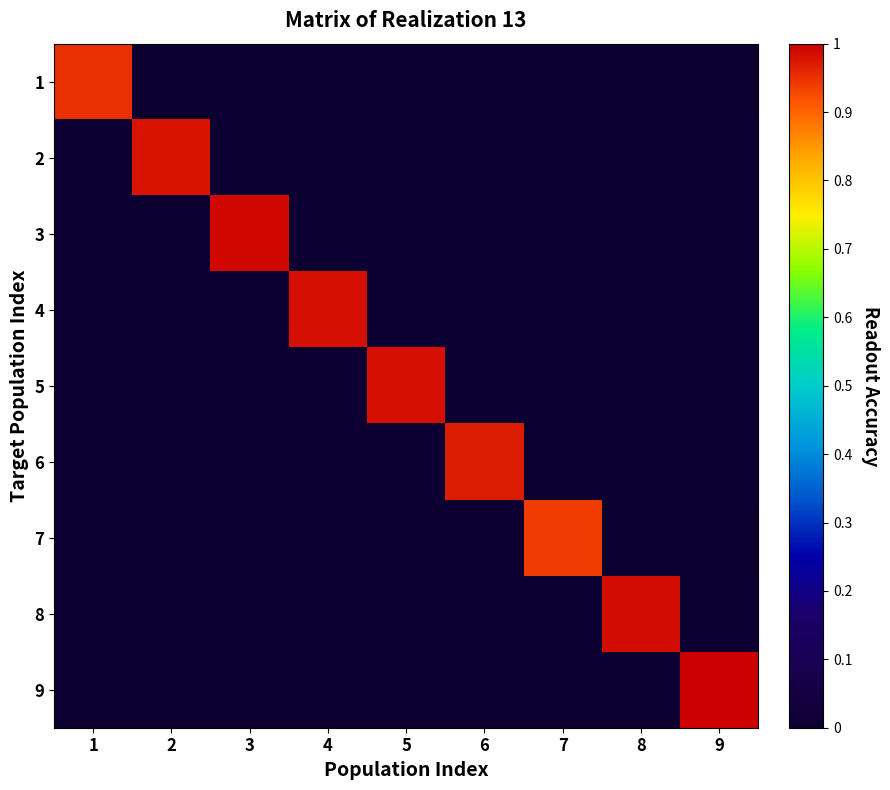

Reading left to right, what are all the values shown in this chart?

1: 1=1.0	2=0.0	3=0.0	4=0.0	5=0.0	6=0.0	7=0.0	8=0.0	9=0.0
2: 1=0.0	2=1.0	3=0.0	4=0.0	5=0.0	6=0.0	7=0.0	8=0.0	9=0.0
3: 1=0.0	2=0.0	3=1.0	4=0.0	5=0.0	6=0.0	7=0.0	8=0.0	9=0.0
4: 1=0.0	2=0.0	3=0.0	4=1.0	5=0.0	6=0.0	7=0.0	8=0.0	9=0.0
5: 1=0.0	2=0.0	3=0.0	4=0.0	5=1.0	6=0.0	7=0.0	8=0.0	9=0.0
6: 1=0.0	2=0.0	3=0.0	4=0.0	5=0.0	6=1.0	7=0.0	8=0.0	9=0.0
7: 1=0.0	2=0.0	3=0.0	4=0.0	5=0.0	6=0.0	7=0.9	8=0.0	9=0.0
8: 1=0.0	2=0.0	3=0.0	4=0.0	5=0.0	6=0.0	7=0.0	8=1.0	9=0.0
9: 1=0.0	2=0.0	3=0.0	4=0.0	5=0.0	6=0.0	7=0.0	8=0.0	9=1.0